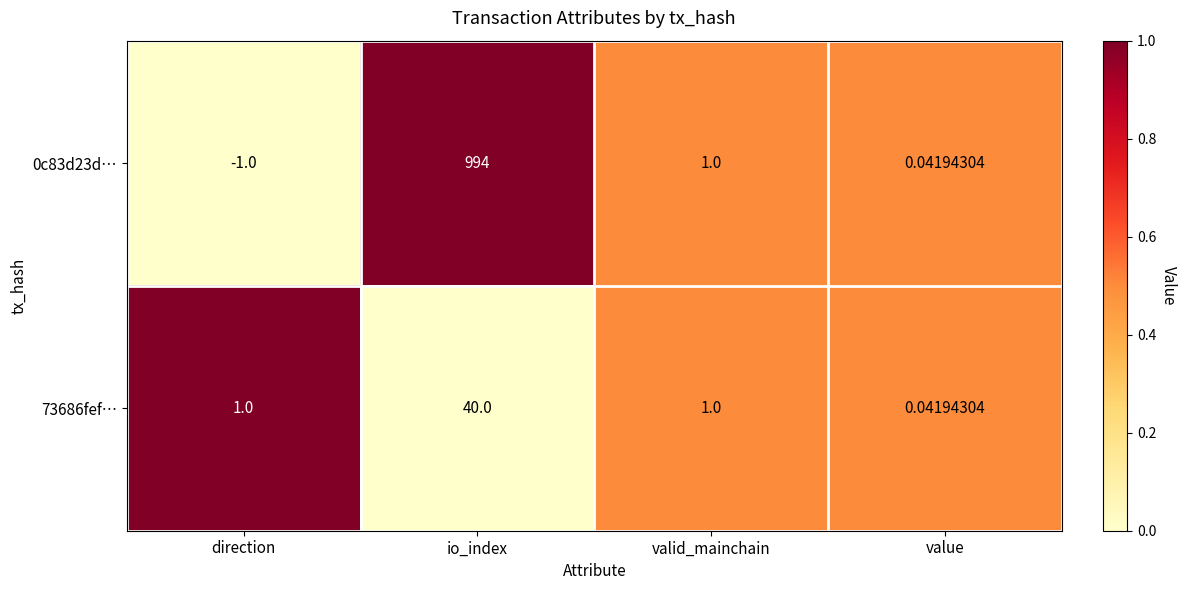

At which label does 0c83d23d… reach its peak?

io_index